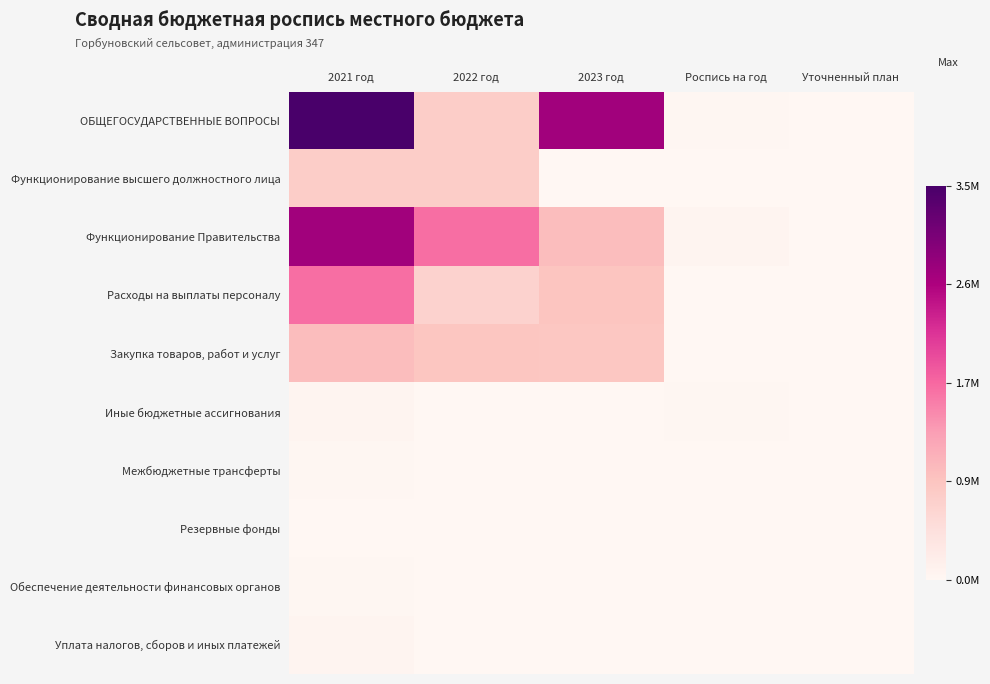

Reading right to left, transcribe all the data shown in this chart.

ОБЩЕГОСУДАРСТВЕННЫЕ ВОПРОСЫ: Уточненный план=3000.0	Роспись на год=20000.0	2023 год=2689812.0	2022 год=740190.0	2021 год=3453002.0
Функционирование высшего должностного лица: Уточненный план=0.0	Роспись на год=0.0	2023 год=0.0	2022 год=740190.0	2021 год=740190.0
Функционирование Правительства: Уточненный план=0.0	Роспись на год=49900.0	2023 год=957022.9	2022 год=1682889.1	2021 год=2689812.0
Расходы на выплаты персоналу: Уточненный план=0.0	Роспись на год=0.0	2023 год=850000.0	2022 год=650000.0	2021 год=1682889.1
Закупка товаров, работ и услуг: Уточненный план=0.0	Роспись на год=0.0	2023 год=830000.0	2022 год=849484.8	2021 год=957022.9
Иные бюджетные ассигнования: Уточненный план=0.0	Роспись на год=20000.0	2023 год=5000.0	2022 год=3000.0	2021 год=49900.0
Межбюджетные трансферты: Уточненный план=0.0	Роспись на год=0.0	2023 год=0.0	2022 год=0.0	2021 год=20000.0
Резервные фонды: Уточненный план=0.0	Роспись на год=0.0	2023 год=5000.0	2022 год=5000.0	2021 год=3000.0
Обеспечение деятельности финансовых органов: Уточненный план=0.0	Роспись на год=0.0	2023 год=0.0	2022 год=0.0	2021 год=20000.0
Уплата налогов, сборов и иных платежей: Уточненный план=0.0	Роспись на год=0.0	2023 год=0.0	2022 год=0.0	2021 год=49900.0